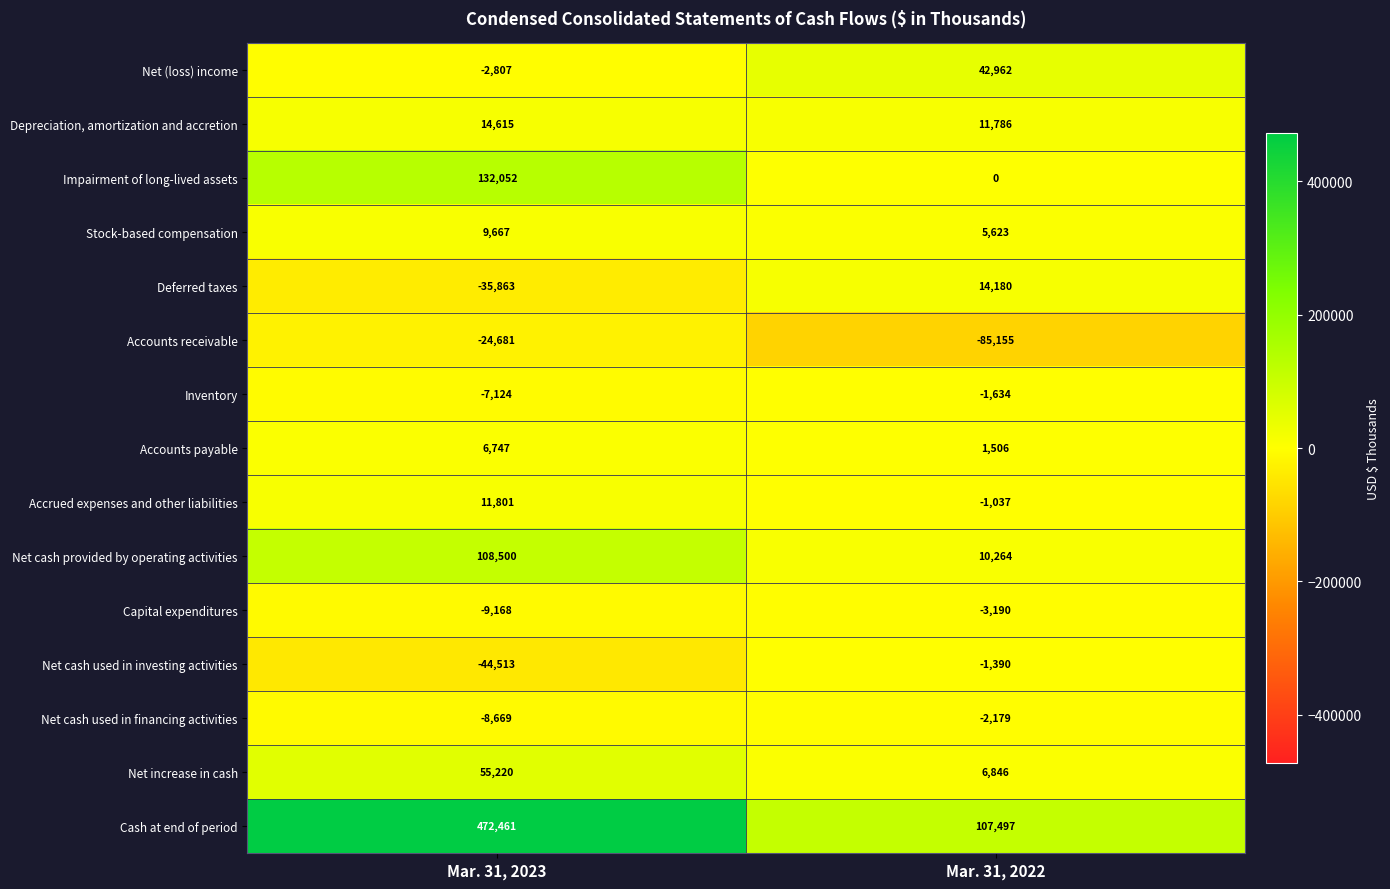

What is the greatest value displayed?

472461